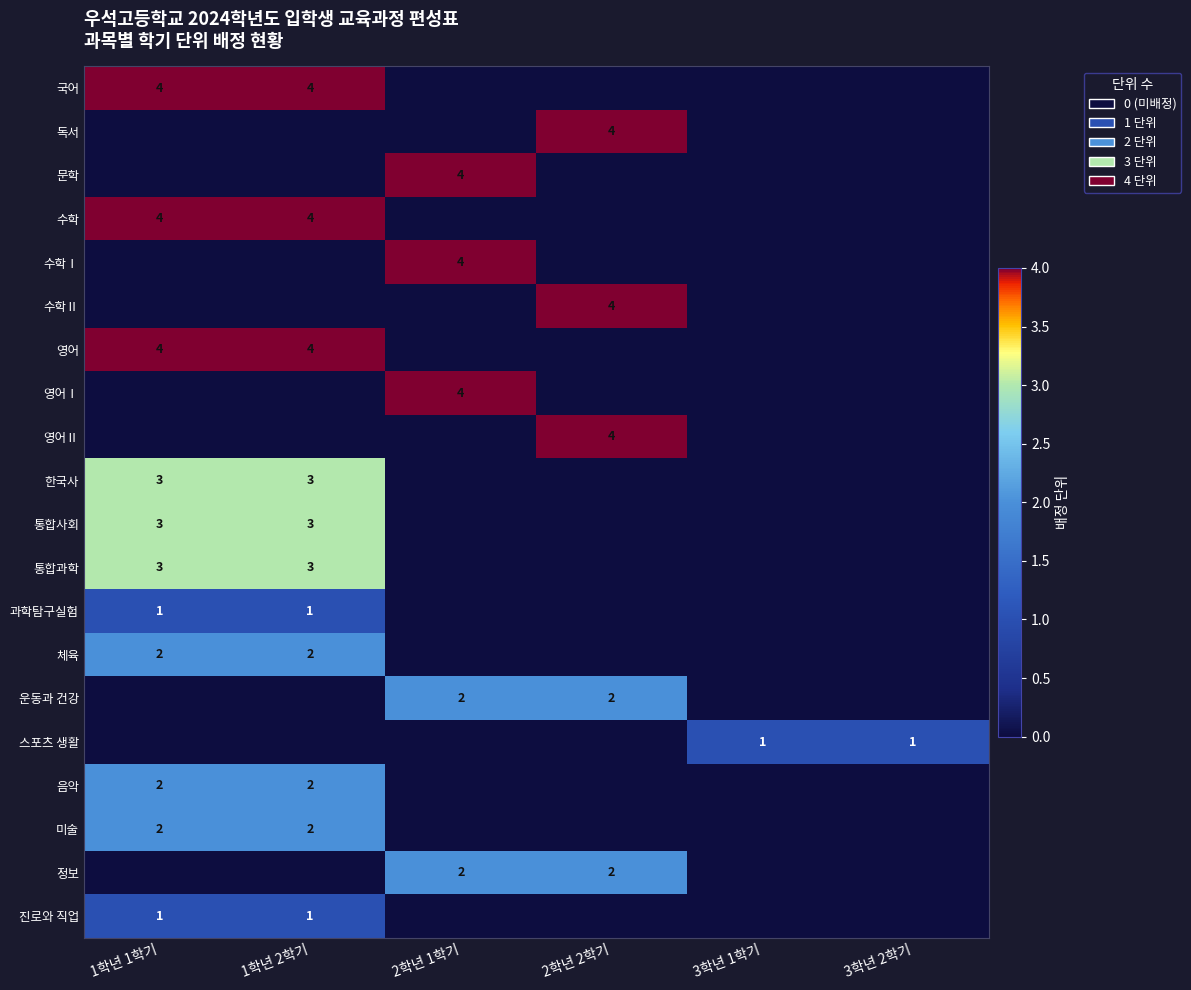

Which has a higher value, 3학년 2학기 or 1학년 1학기?

1학년 1학기